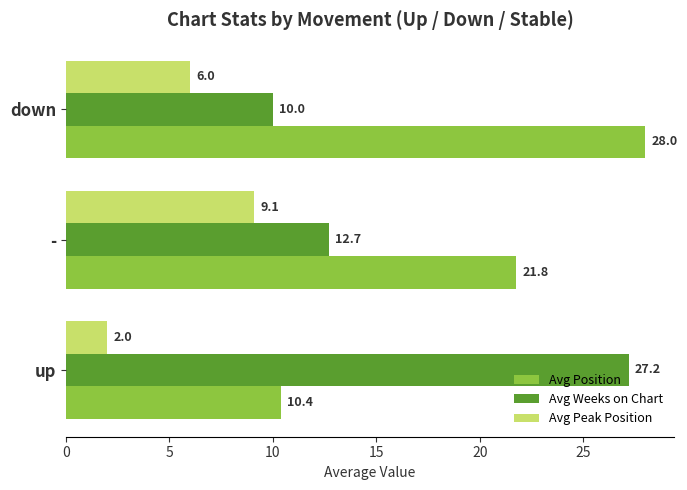

Which category has the highest value in the Avg Peak Position series?

-